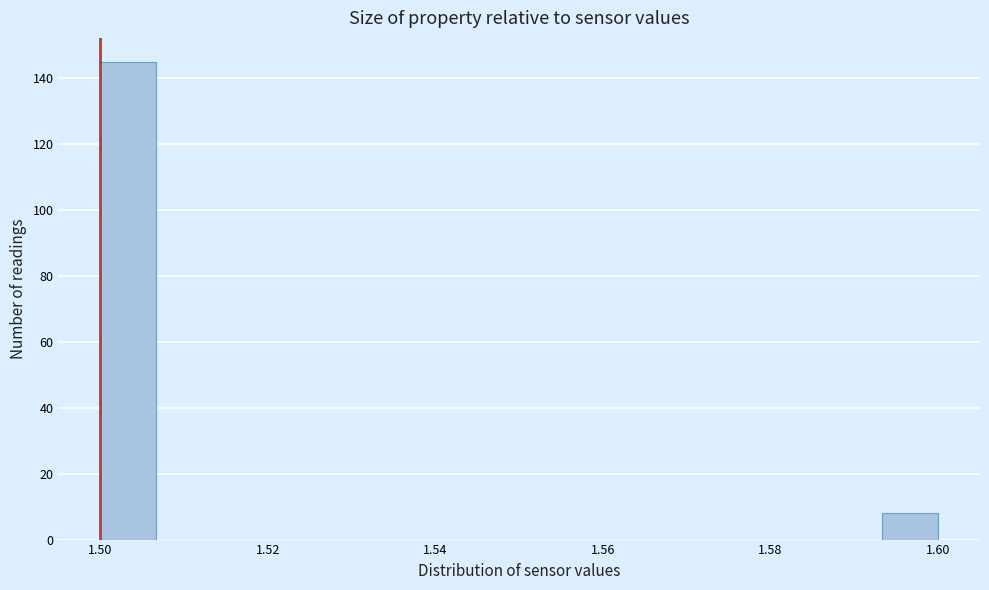

Around what value on the x-axis is the tallest bar? Give the approximate position of its centre, as read against the axis.

1.504